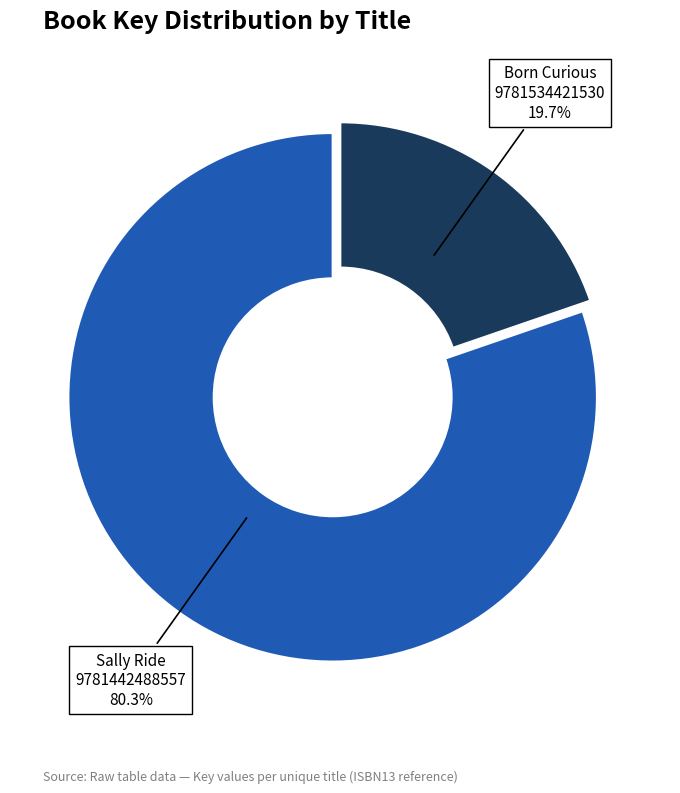

Is there any slice that represents more than half of the pie?

Yes